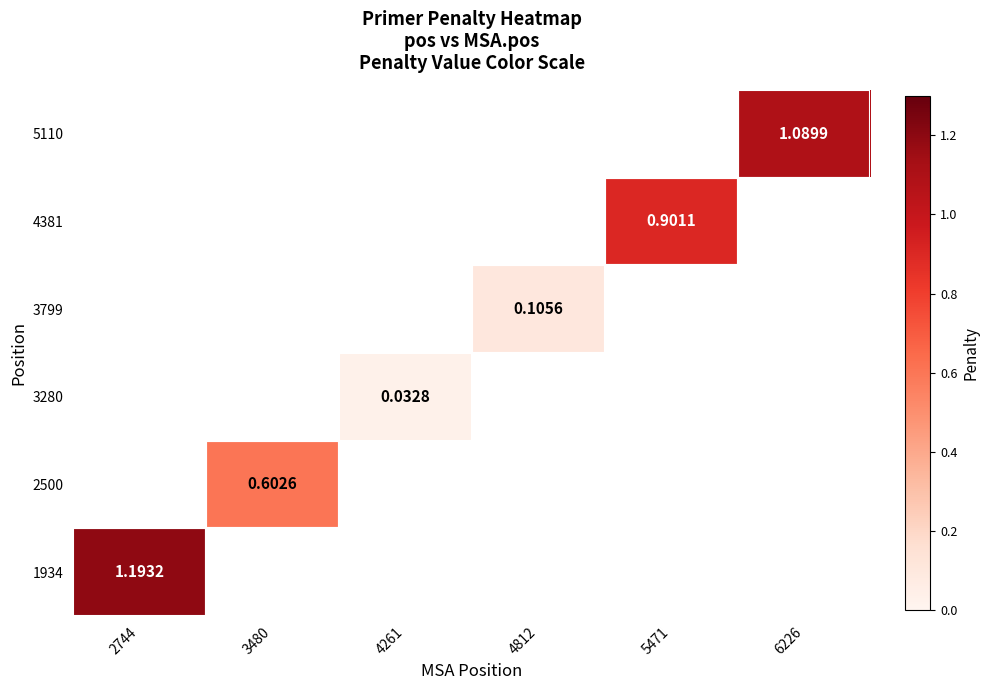

Which label corresponds to the largest value in the chart?

2744